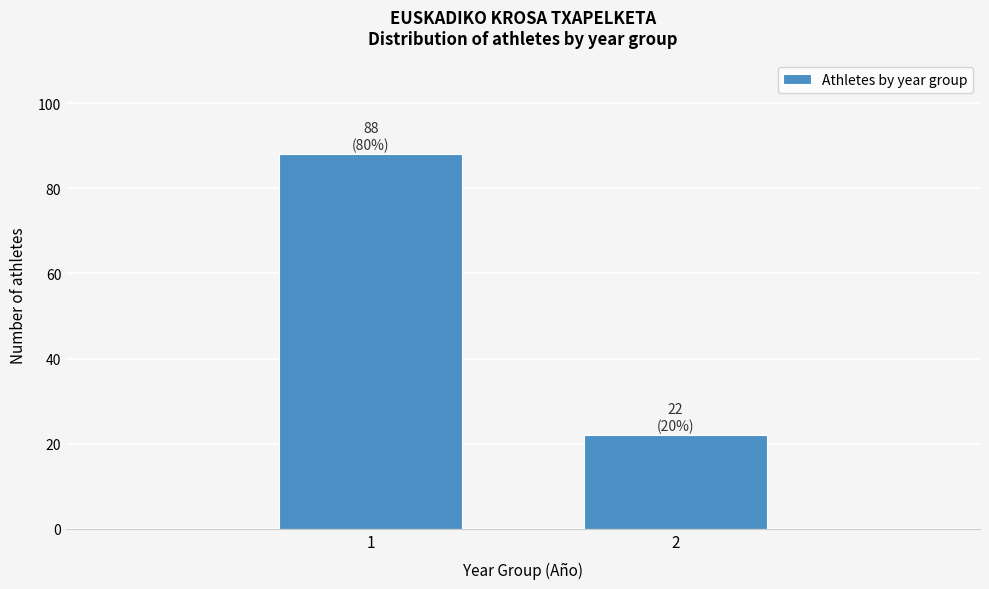

Reading left to right, extract all data points from this chart.

1=88	2=22